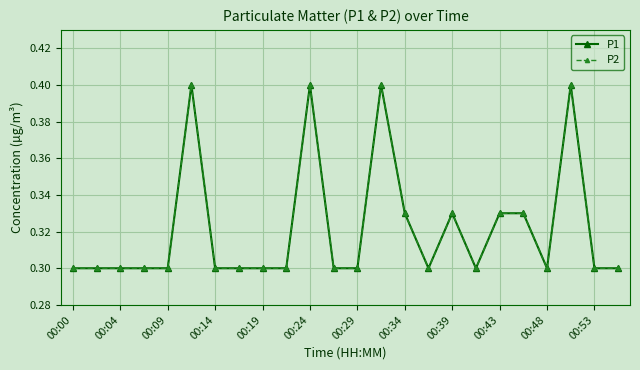

What is the difference between the second highest and second lowest values in the P1 series?

0.1